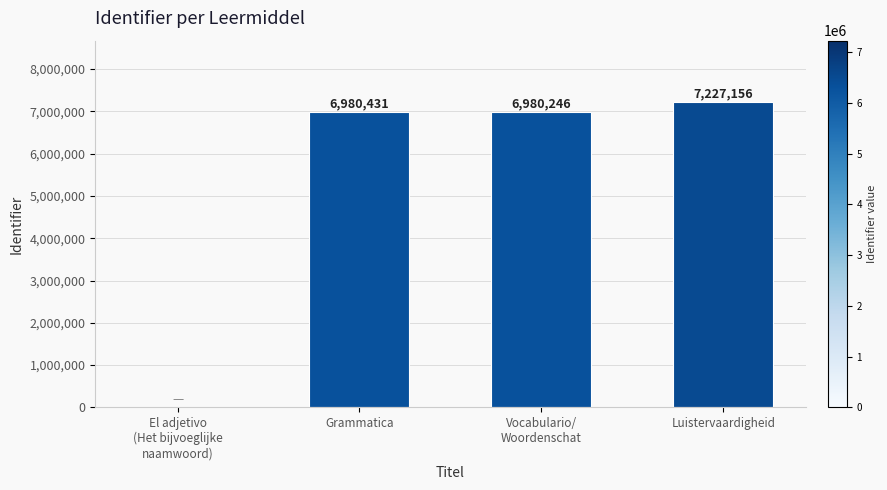

Reading left to right, list all the values displayed in this chart.

El adjetivo
(Het bijvoeglijke
naamwoord)=0	Grammatica=6980431	Vocabulario/
Woordenschat=6980246	Luistervaardigheid=7227156